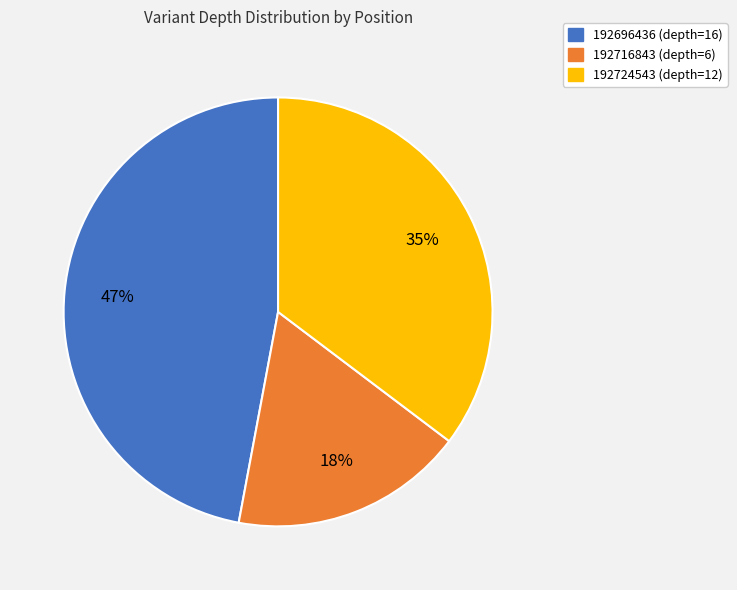

The 192716843 (depth=6) slice represents 8% of the pie. True or false?

False